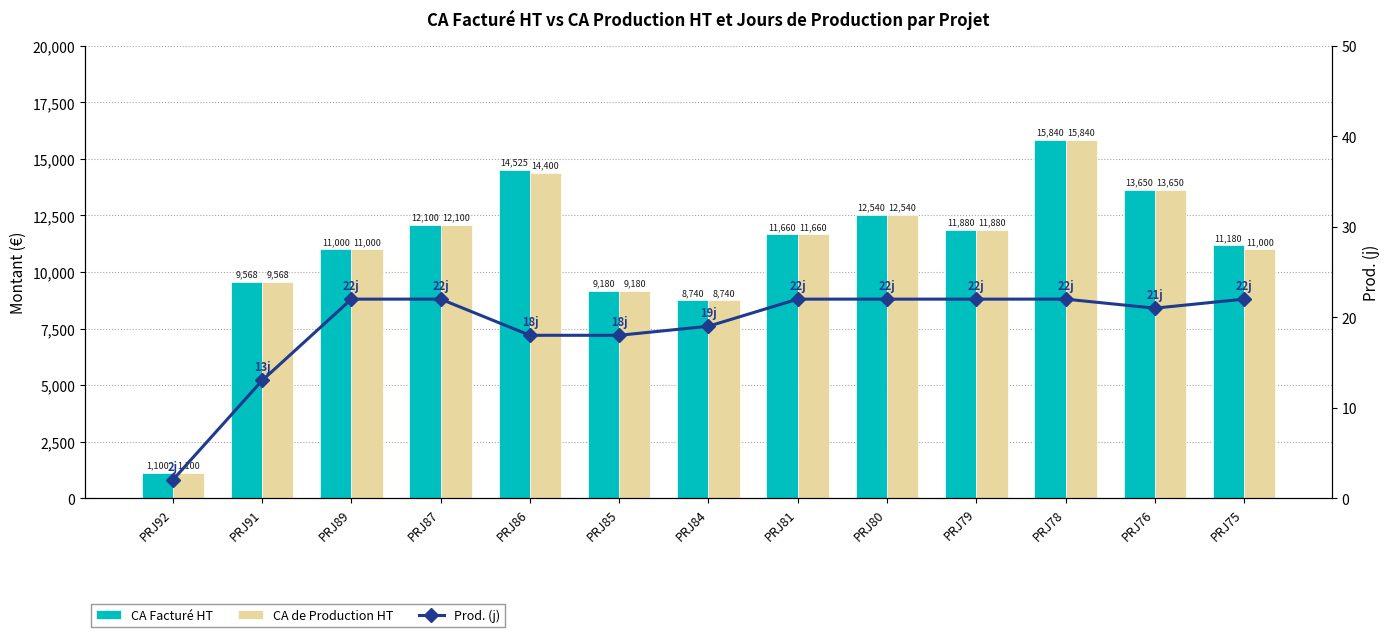

Rank the series by their maximum value, from highest to lowest.

CA Facturé HT, CA de Production HT, Prod. (j)